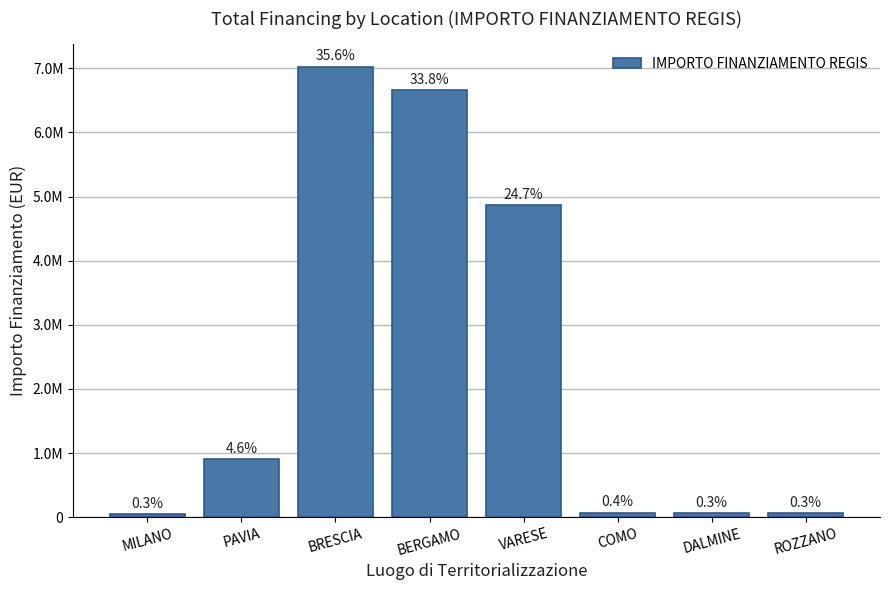

What is the label of the 5th bar from the left?

VARESE